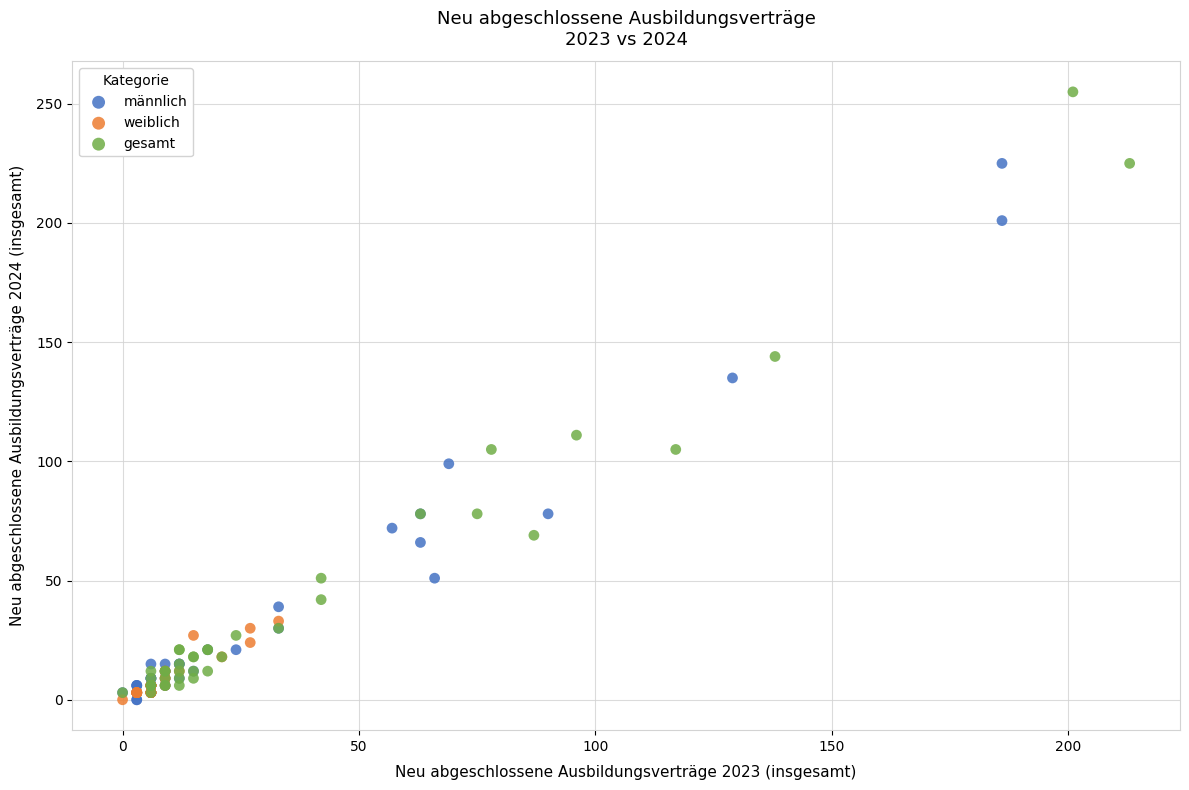

Which series has the widest spread of Y values?

gesamt